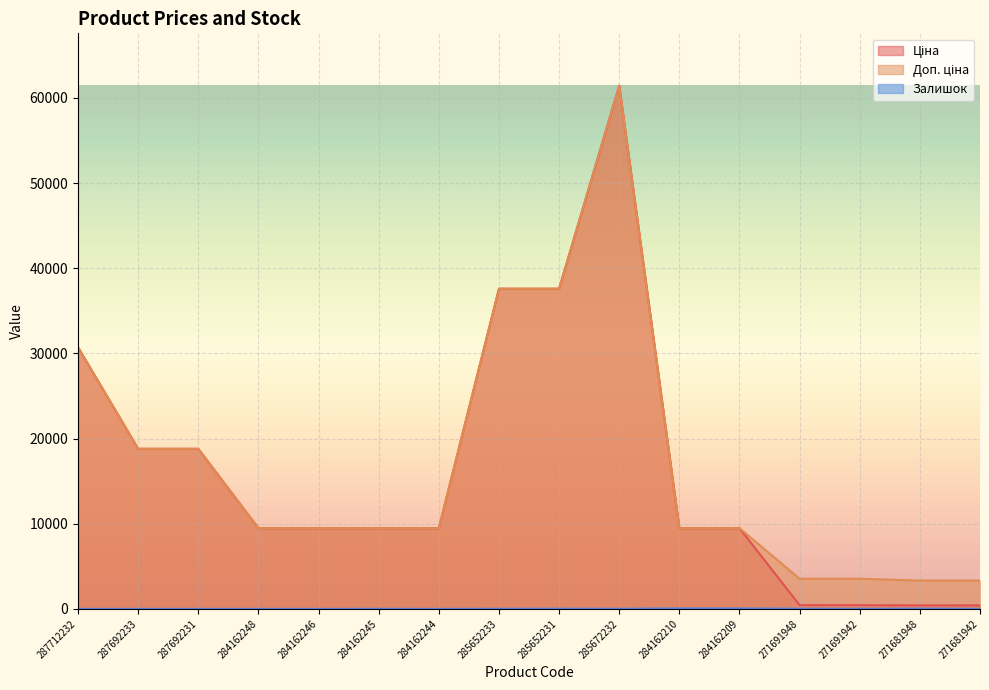

Which series changed the most between 284162210 and 271681942?

Ціна